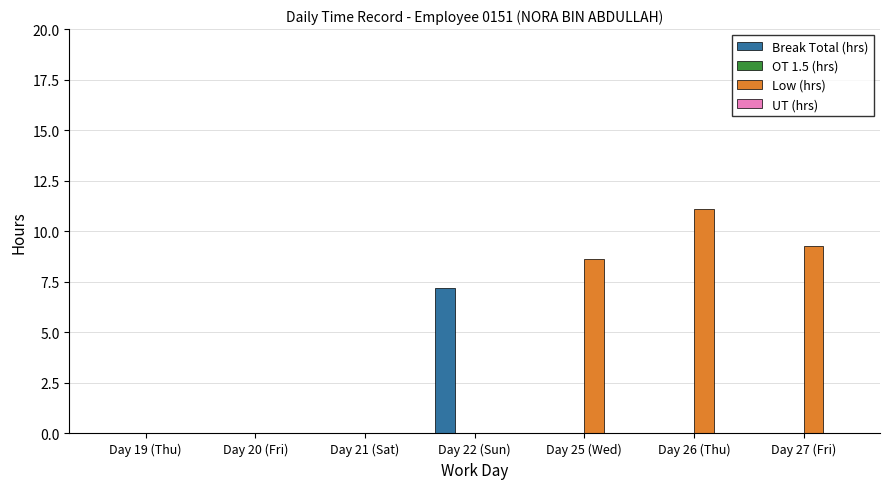

Is the value of Break Total (hrs) at Day 26 (Thu) greater than the value of Low (hrs) at Day 25 (Wed)?

No